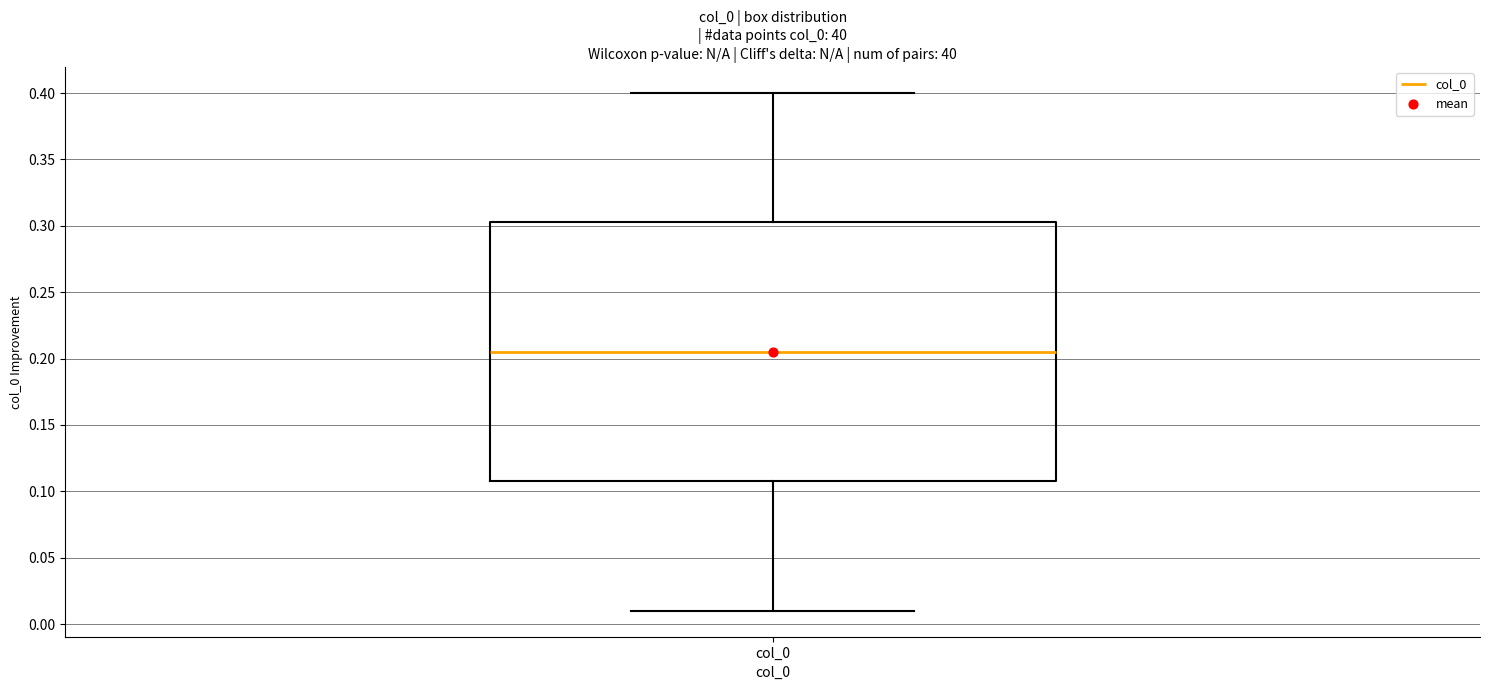

Where does the upper whisker of the box for col_0 end on the y-axis? The values are not printed on the chart, so give them approximately, as read against the axis.

0.400